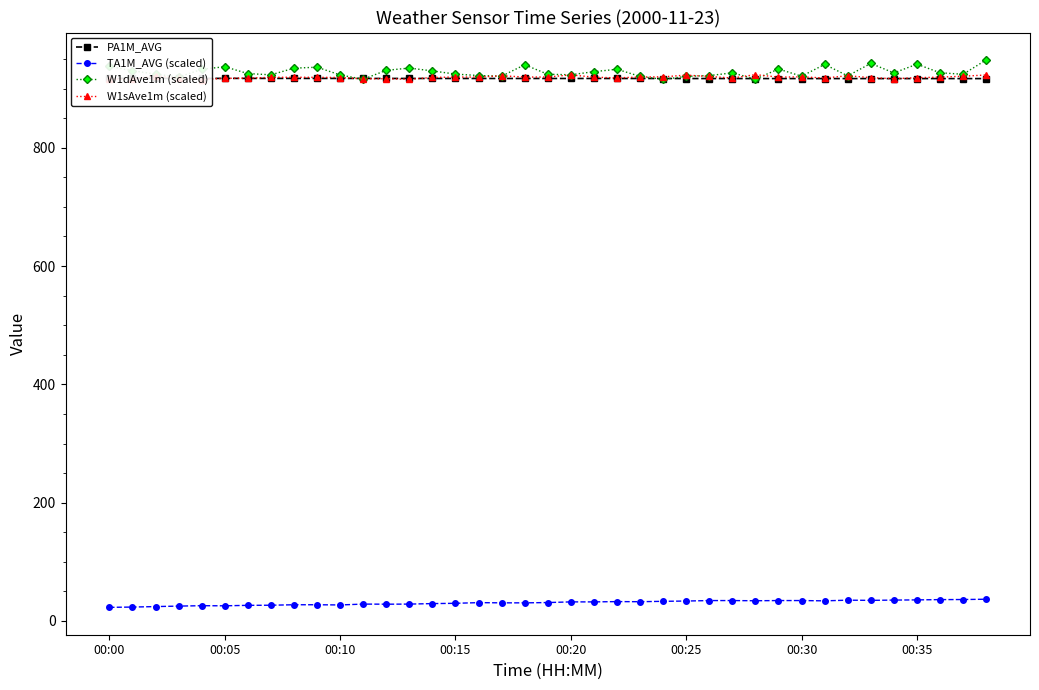

What are all the series names shown in the legend?

PA1M_AVG, TA1M_AVG (scaled), W1dAve1m (scaled), W1sAve1m (scaled)